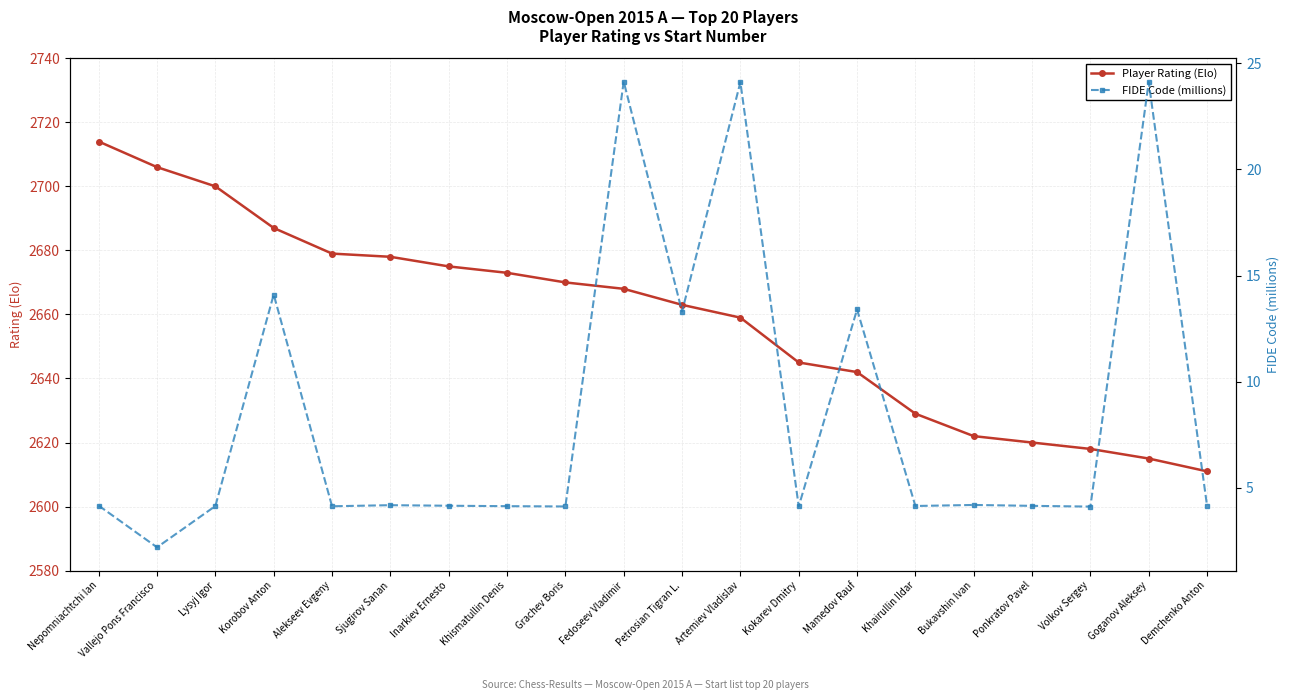

Reading left to right, extract all data points from this chart.

Player Rating (Elo): Nepomniachtchi Ian=2714.0	Vallejo Pons Francisco=2706.0	Lysyj Igor=2700.0	Korobov Anton=2687.0	Alekseev Evgeny=2679.0	Sjugirov Sanan=2678.0	Inarkiev Ernesto=2675.0	Khismatullin Denis=2673.0	Grachev Boris=2670.0	Fedoseev Vladimir=2668.0	Petrosian Tigran L.=2663.0	Artemiev Vladislav=2659.0	Kokarev Dmitry=2645.0	Mamedov Rauf=2642.0	Khairullin Ildar=2629.0	Bukavshin Ivan=2622.0	Ponkratov Pavel=2620.0	Volkov Sergey=2618.0	Goganov Aleksey=2615.0	Demchenko Anton=2611.0
FIDE Code (millions): Nepomniachtchi Ian=4.2	Vallejo Pons Francisco=2.2	Lysyj Igor=4.2	Korobov Anton=14.1	Alekseev Evgeny=4.1	Sjugirov Sanan=4.2	Inarkiev Ernesto=4.2	Khismatullin Denis=4.1	Grachev Boris=4.1	Fedoseev Vladimir=24.1	Petrosian Tigran L.=13.3	Artemiev Vladislav=24.1	Kokarev Dmitry=4.1	Mamedov Rauf=13.4	Khairullin Ildar=4.2	Bukavshin Ivan=4.2	Ponkratov Pavel=4.2	Volkov Sergey=4.1	Goganov Aleksey=24.1	Demchenko Anton=4.2